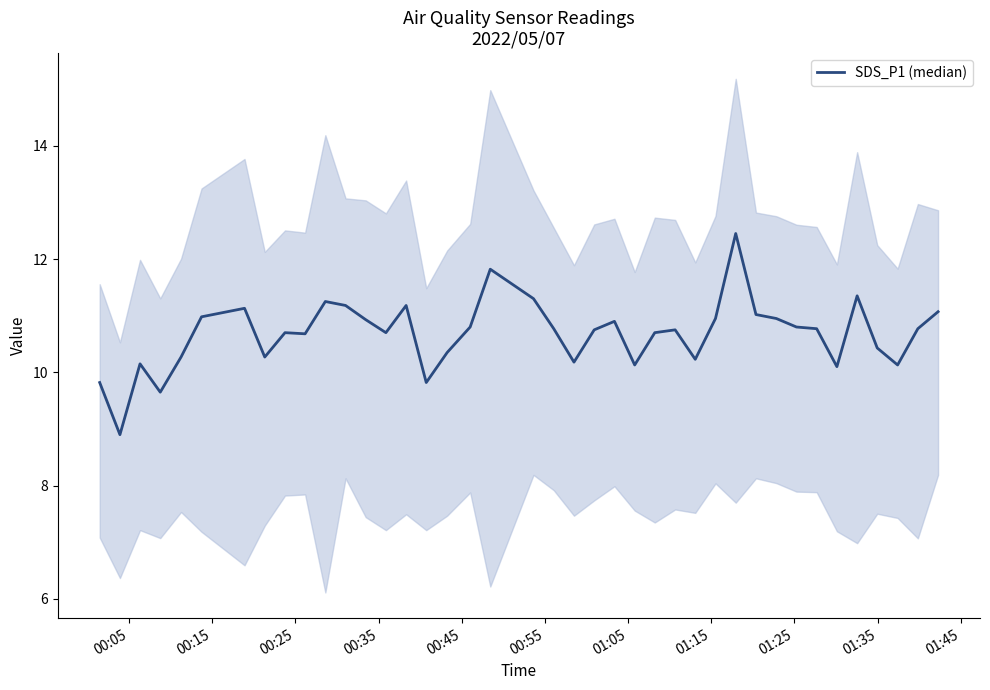

Reading left to right, extract all data points from this chart.

9.8	8.9	10.2	9.7	10.3	11.0	11.1	10.3	10.7	10.7	11.2	11.2	10.9	10.7	11.2	9.8	10.3	10.8	11.8	11.3	10.8	10.2	10.8	10.9	10.1	10.7	10.8	10.2	10.9	12.4	11.0	10.9	10.8	10.8	10.1	11.3	10.4	10.1	10.8	11.1